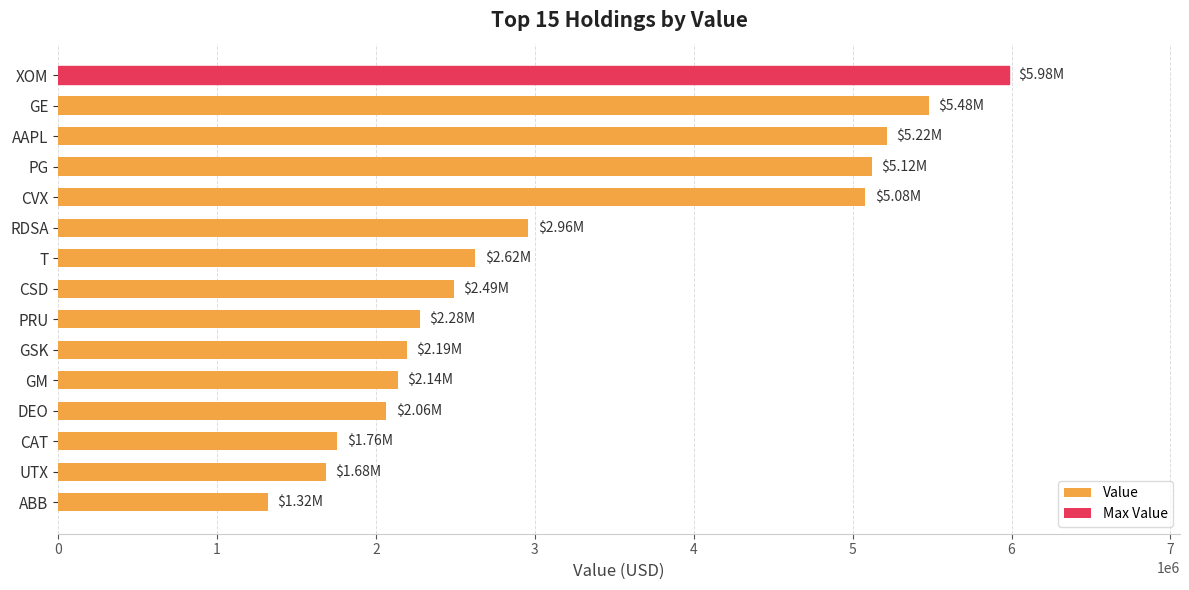

Does the chart contain stacked bars?

No